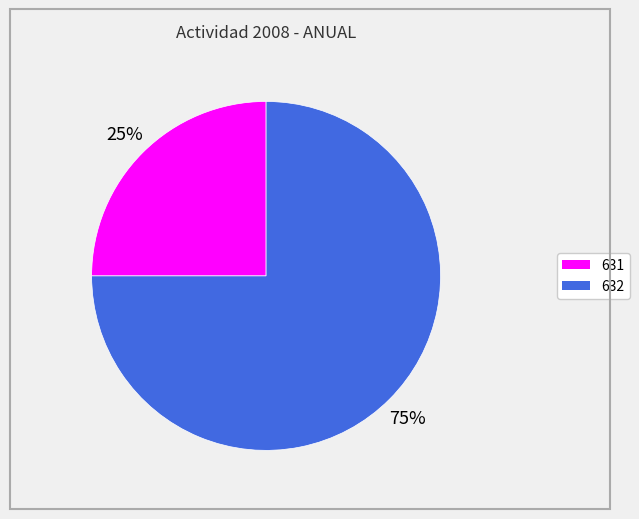

To the nearest percent, what is the difference between the largest and smallest slice percentages?

50%